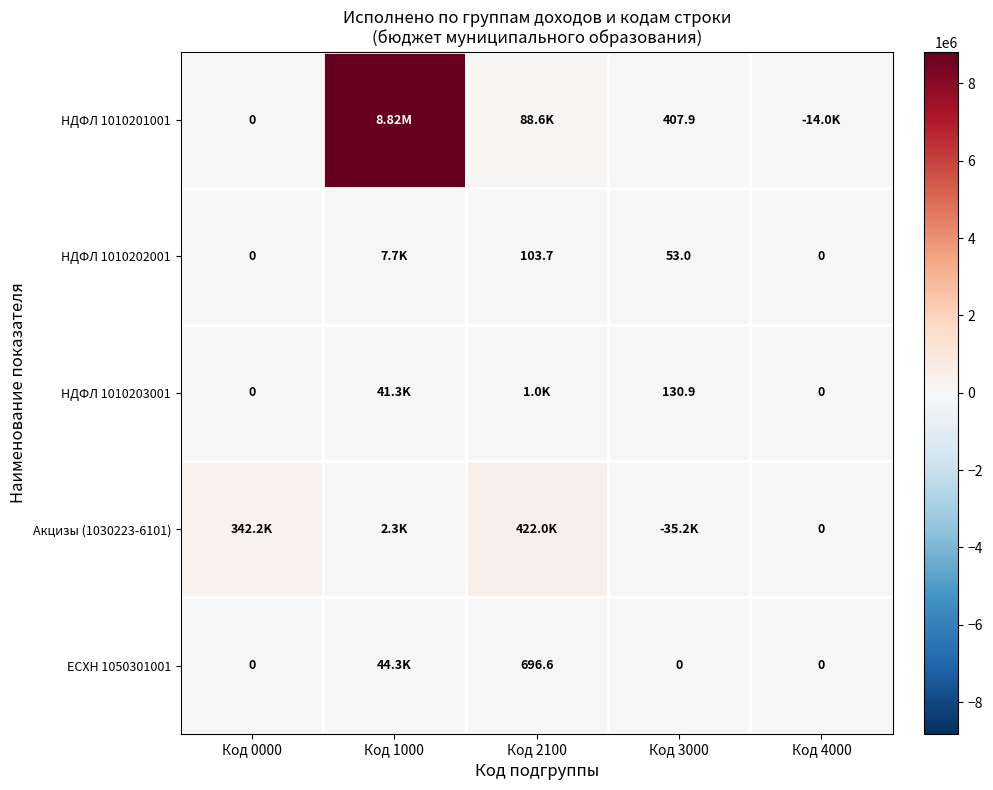

At which category is the sum across all series the highest?

Код 1000